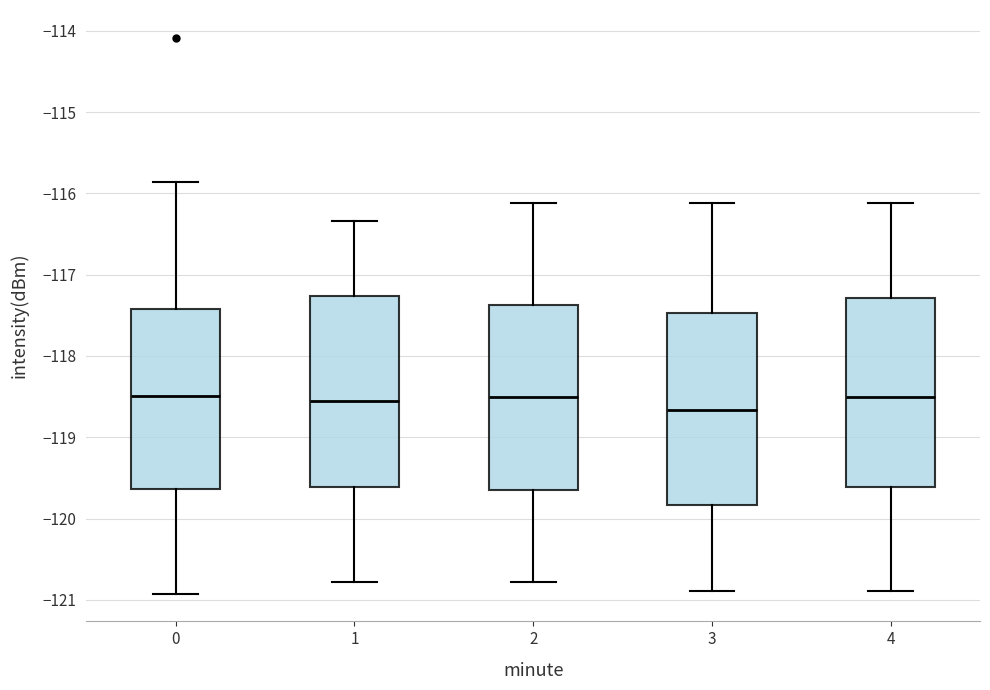

Where is the lower edge of the box at x = 1 on the y-axis? The values are not printed on the chart, so give them approximately, as read against the axis.

-119.6